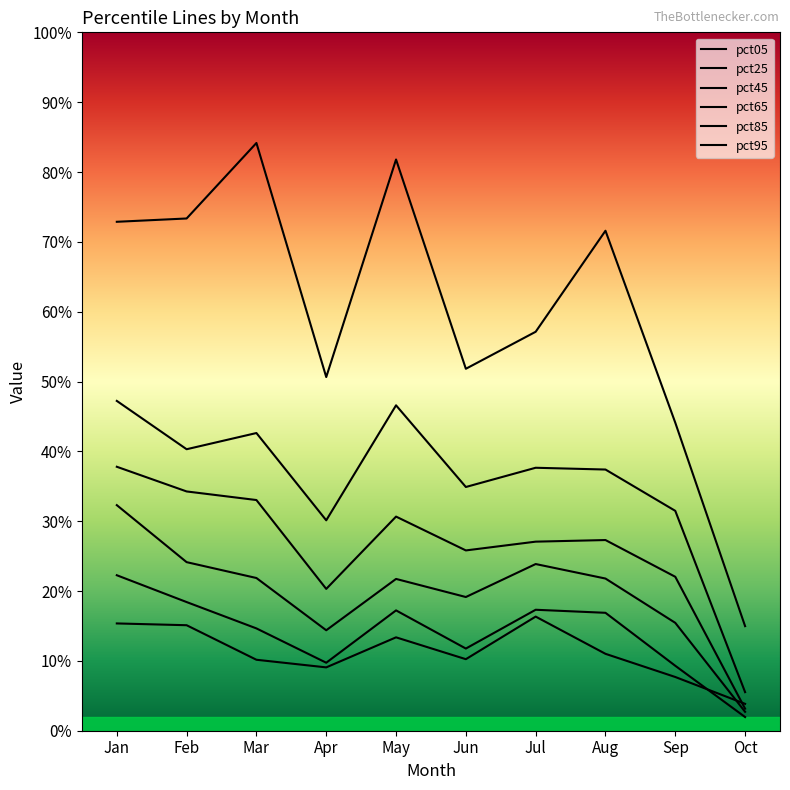

Does the chart have visible grid lines?

No